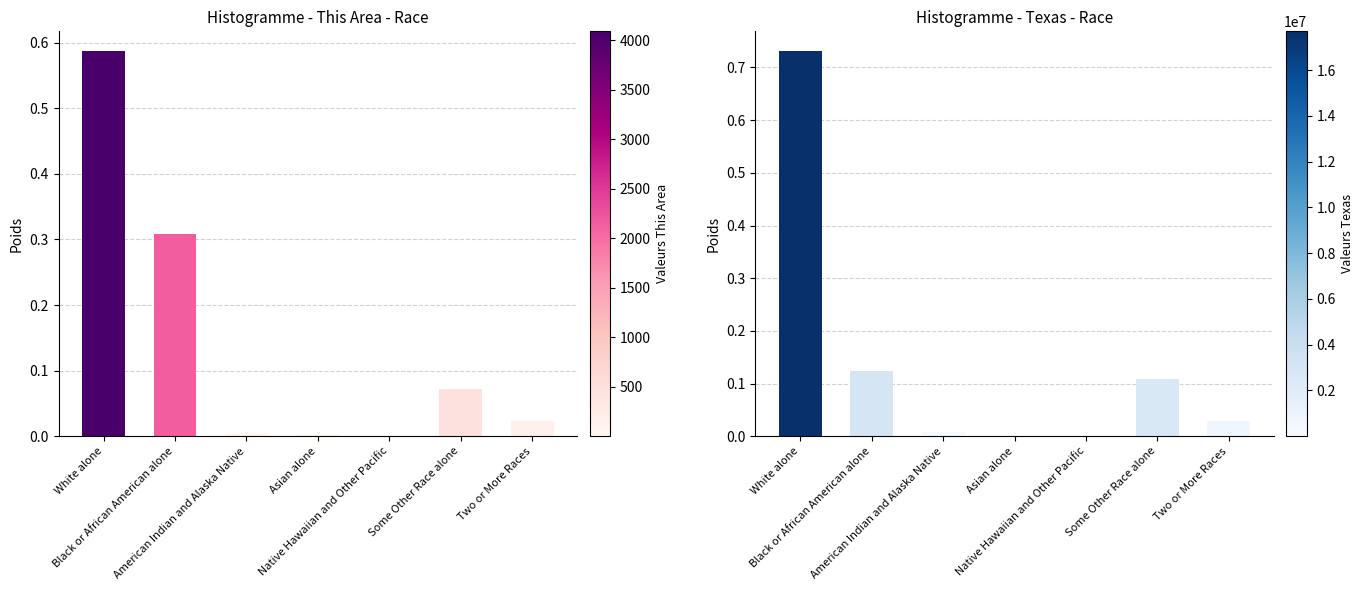

Rank the categories by Texas value from highest to lowest.

White alone, Black or African American alone, Some Other Race alone, Two or More Races, American Indian and Alaska Native, Native Hawaiian and Other Pacific, Asian alone